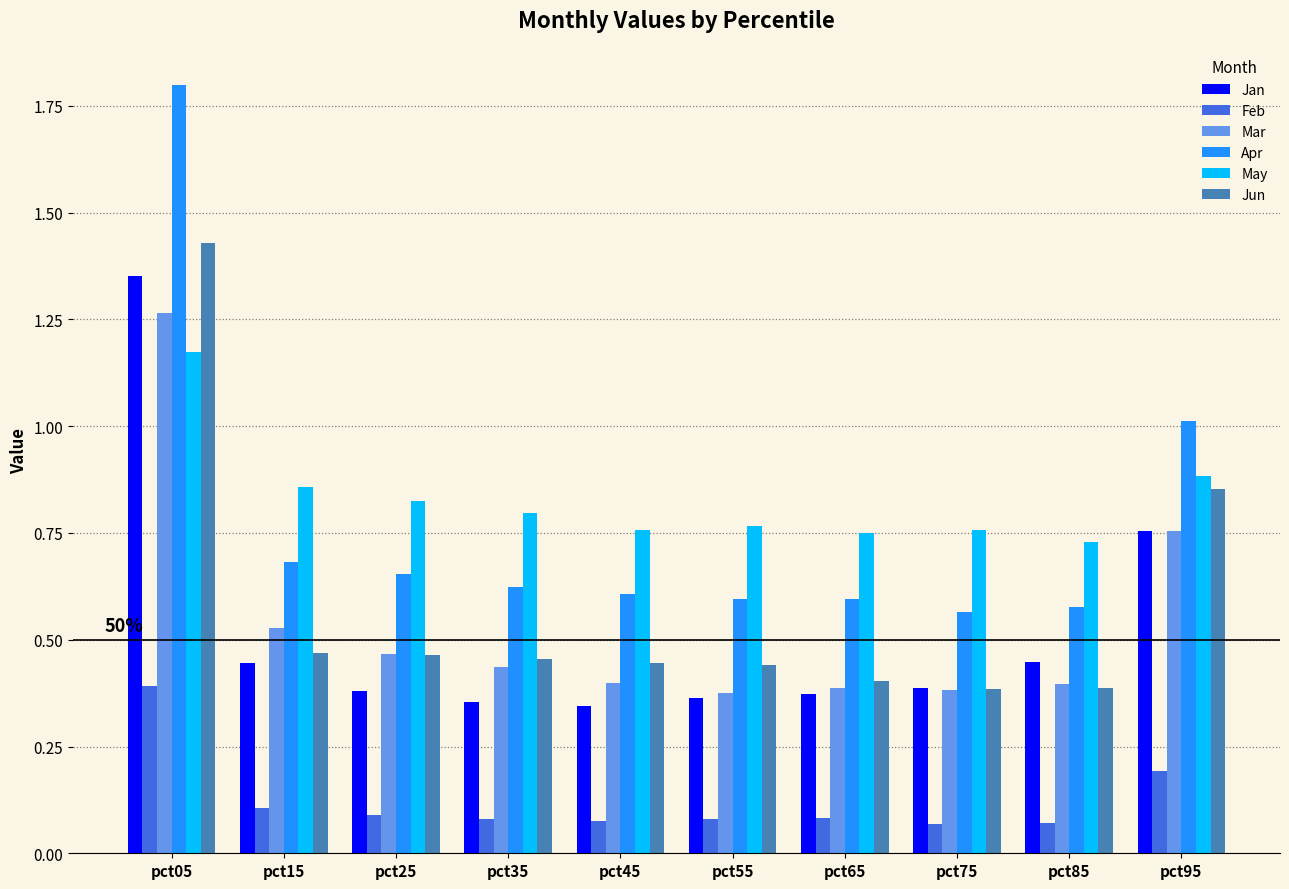

The Jan series shows 0.1 at pct75. True or false?

False